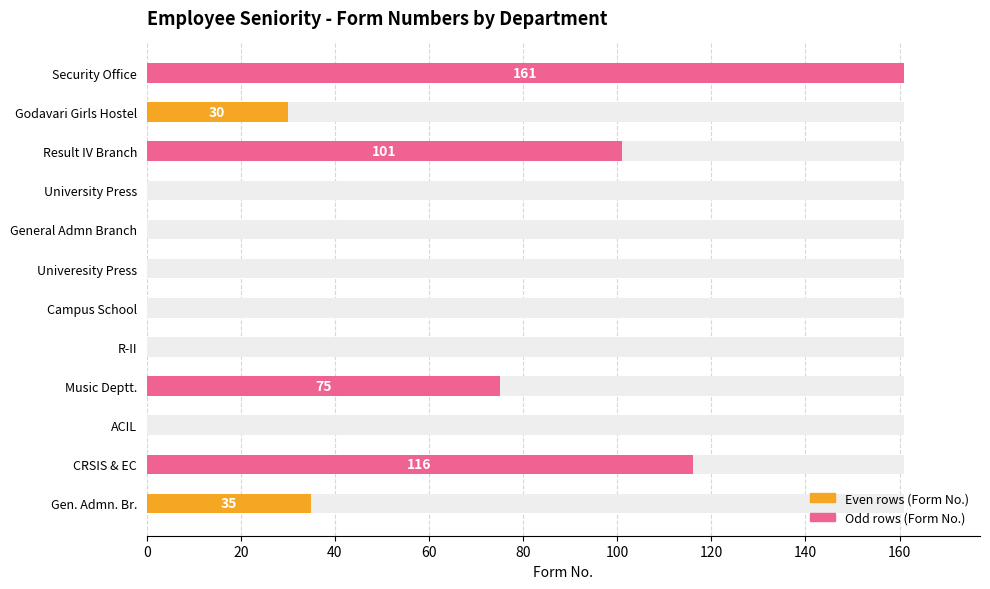

What is the difference between the maximum and minimum values?

161